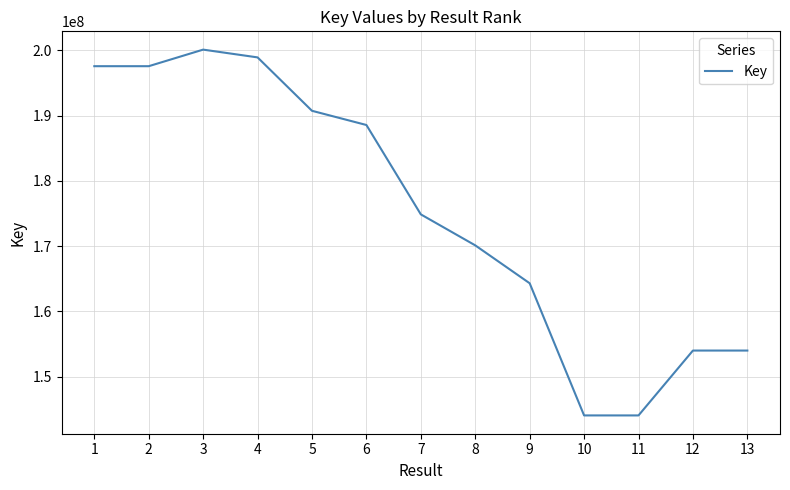

At which label is the value closest to 172086176?

8